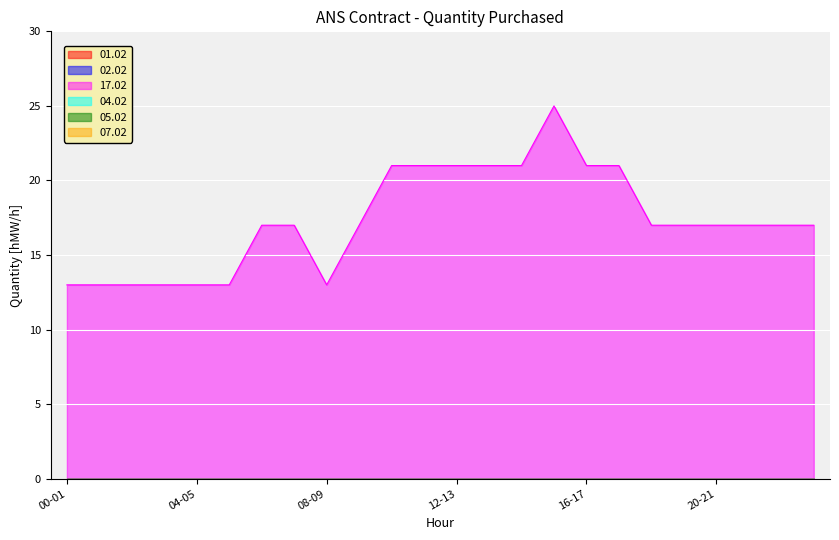

Where is the first local maximum for 17.02?

15-16